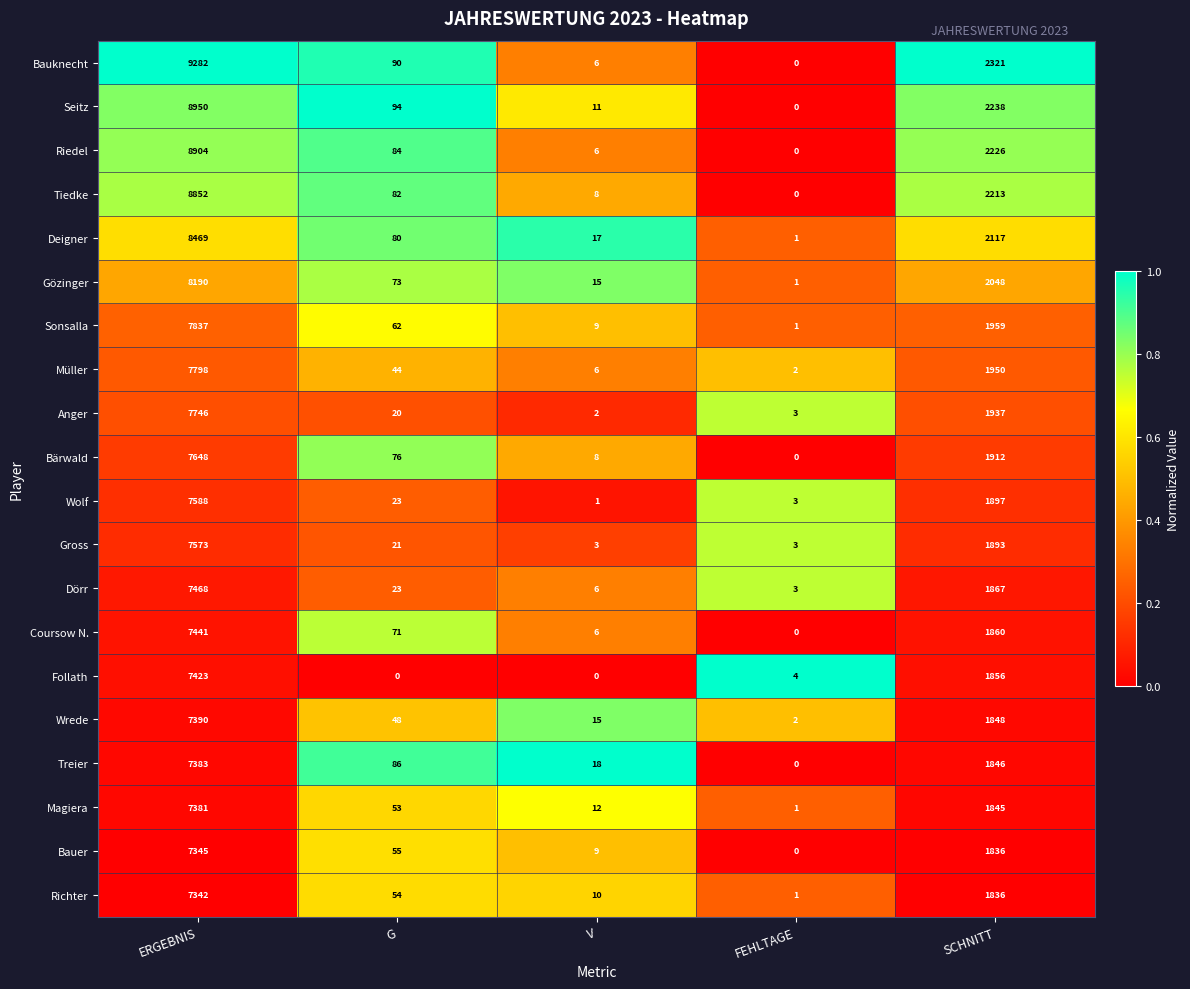

Rank the series by their maximum value, from highest to lowest.

Bauknecht, Seitz, Riedel, Tiedke, Deigner, Gözinger, Sonsalla, Müller, Anger, Bärwald, Wolf, Gross, Dörr, Coursow N., Follath, Wrede, Treier, Magiera, Bauer, Richter